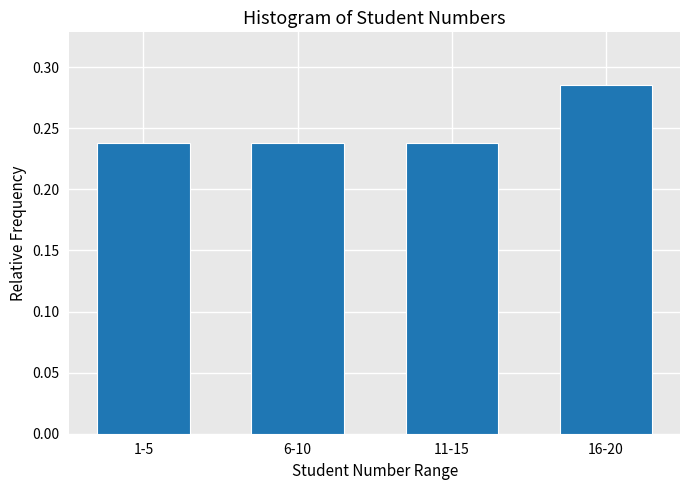

Is it true that the value at 11-15 is 0.4?

False